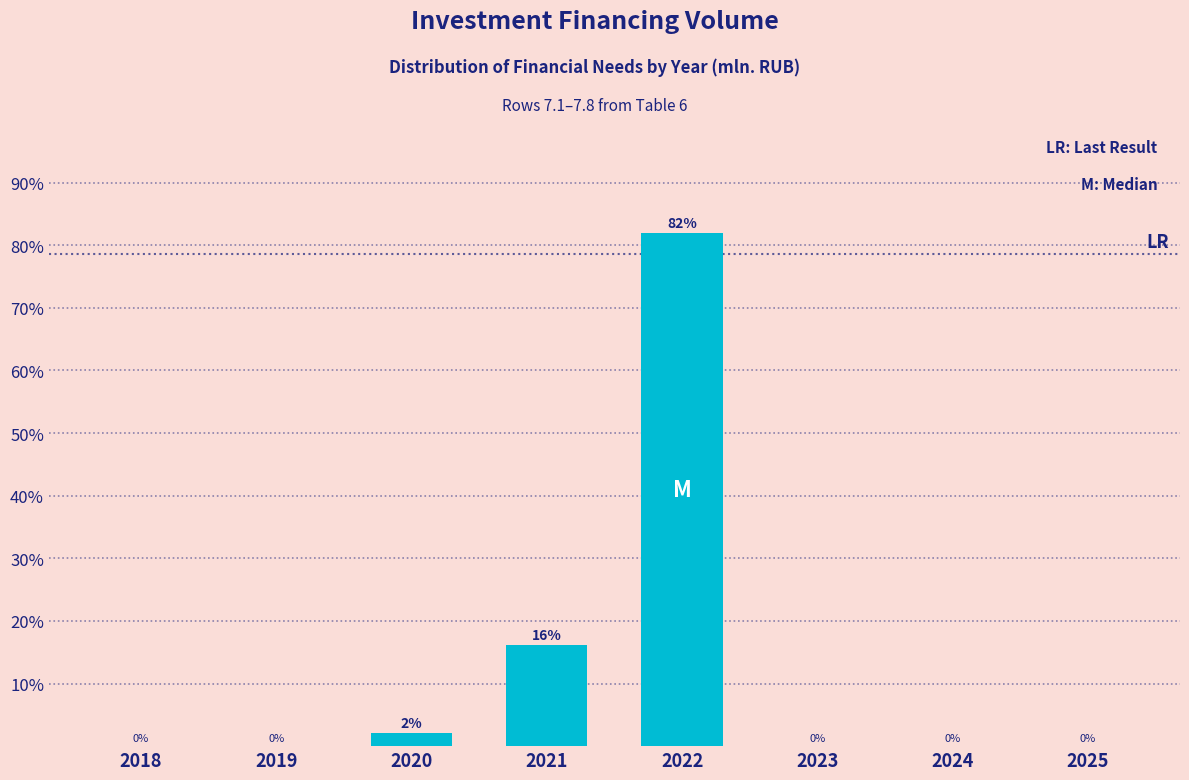

What is the maximum value shown in the chart?

81.9